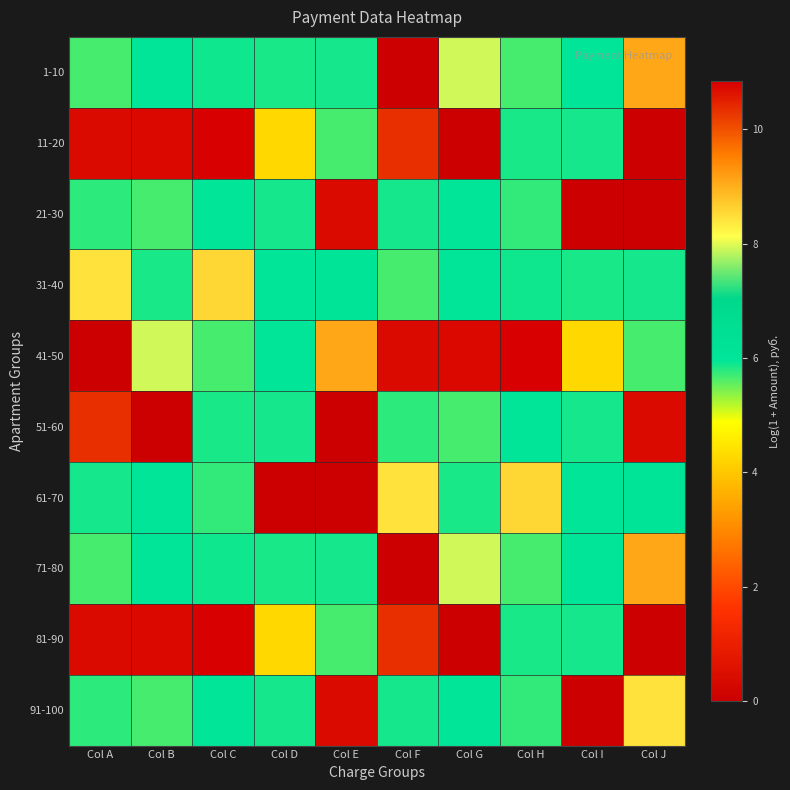

Reading left to right, what are all the values shown in this chart?

1-10: Col A=5.7	Col B=6.0	Col C=5.9	Col D=5.9	Col E=5.9	Col F=0.0	Col G=7.9	Col H=5.7	Col I=6.0	Col J=9.1
11-20: Col A=10.7	Col B=10.7	Col C=10.8	Col D=4.3	Col E=5.7	Col F=10.3	Col G=0.0	Col H=5.9	Col I=5.9	Col J=0.0
21-30: Col A=5.8	Col B=5.7	Col C=6.0	Col D=5.9	Col E=10.7	Col F=5.9	Col G=6.0	Col H=5.7	Col I=0.0	Col J=0.0
31-40: Col A=8.4	Col B=5.9	Col C=8.6	Col D=6.0	Col E=6.1	Col F=5.7	Col G=6.0	Col H=5.9	Col I=5.9	Col J=5.9
41-50: Col A=0.0	Col B=7.9	Col C=5.7	Col D=6.0	Col E=9.1	Col F=10.7	Col G=10.7	Col H=10.8	Col I=4.3	Col J=5.7
51-60: Col A=10.3	Col B=0.0	Col C=5.9	Col D=5.9	Col E=0.0	Col F=5.8	Col G=5.7	Col H=6.0	Col I=5.9	Col J=10.7
61-70: Col A=5.9	Col B=6.0	Col C=5.7	Col D=0.0	Col E=0.0	Col F=8.4	Col G=5.9	Col H=8.6	Col I=6.0	Col J=6.1
71-80: Col A=5.7	Col B=6.0	Col C=5.9	Col D=5.9	Col E=5.9	Col F=0.0	Col G=7.9	Col H=5.7	Col I=6.0	Col J=9.1
81-90: Col A=10.7	Col B=10.7	Col C=10.8	Col D=4.3	Col E=5.7	Col F=10.3	Col G=0.0	Col H=5.9	Col I=5.9	Col J=0.0
91-100: Col A=5.8	Col B=5.7	Col C=6.0	Col D=5.9	Col E=10.7	Col F=5.9	Col G=6.0	Col H=5.7	Col I=0.0	Col J=8.4